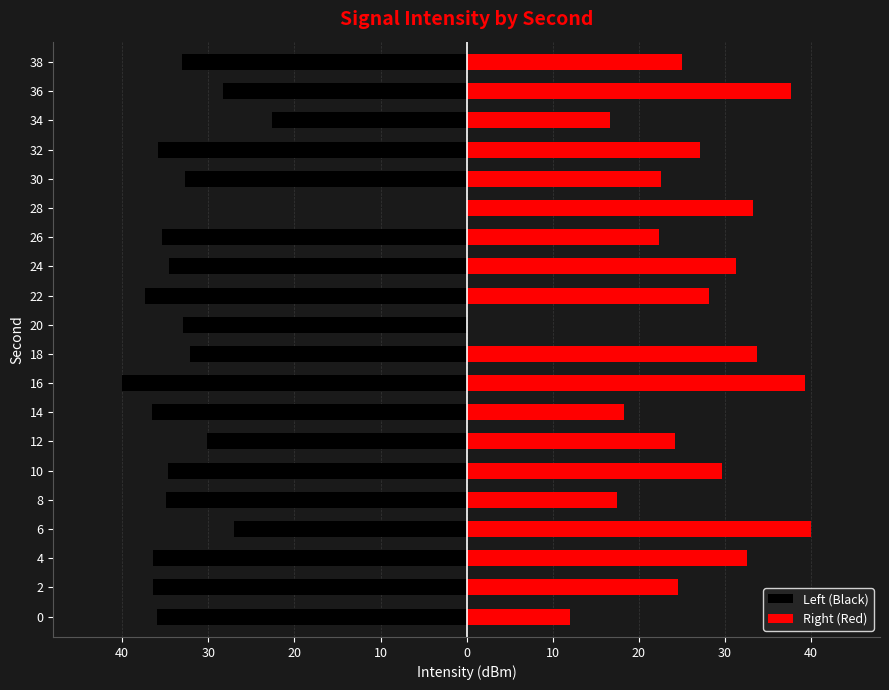

List the series in order of their overall mean, lowest first.

Left (Black), Right (Red)